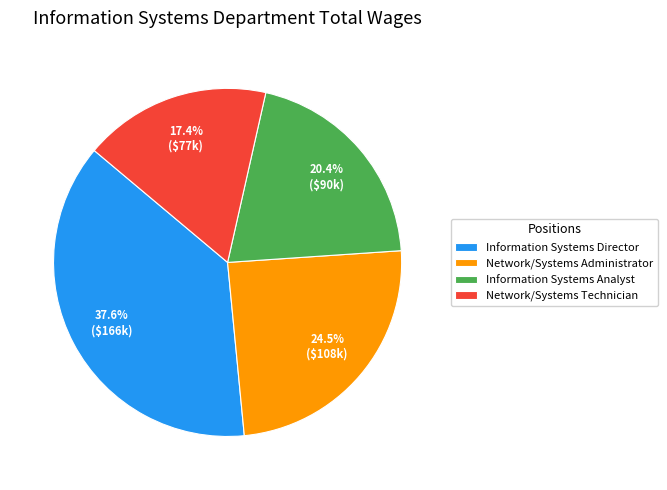

The Information Systems Director slice represents 25% of the pie. True or false?

False